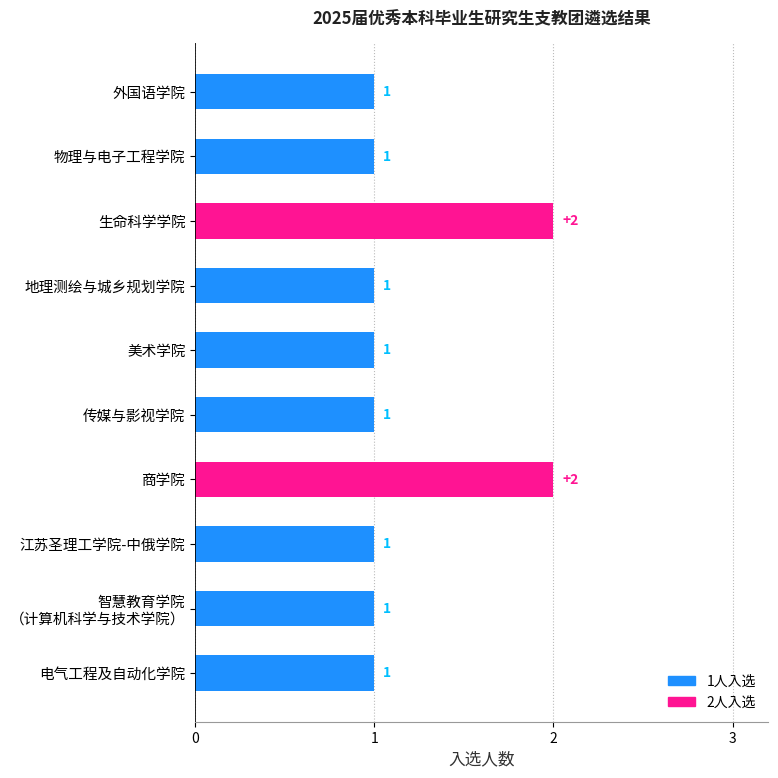

Count the values in the range 1 to 2.

10